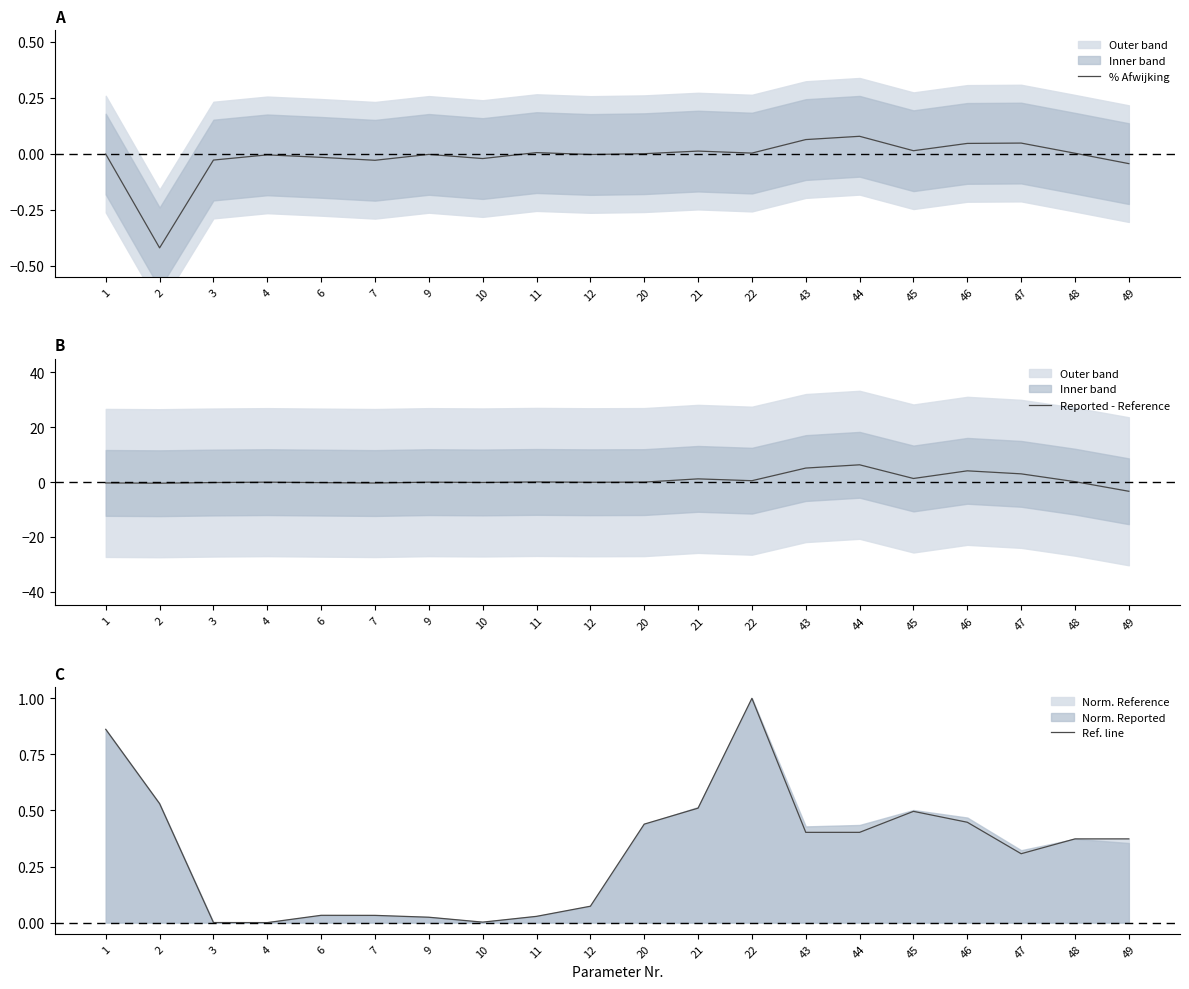

The Ref. line series shows 0.0 at 12. True or false?

False